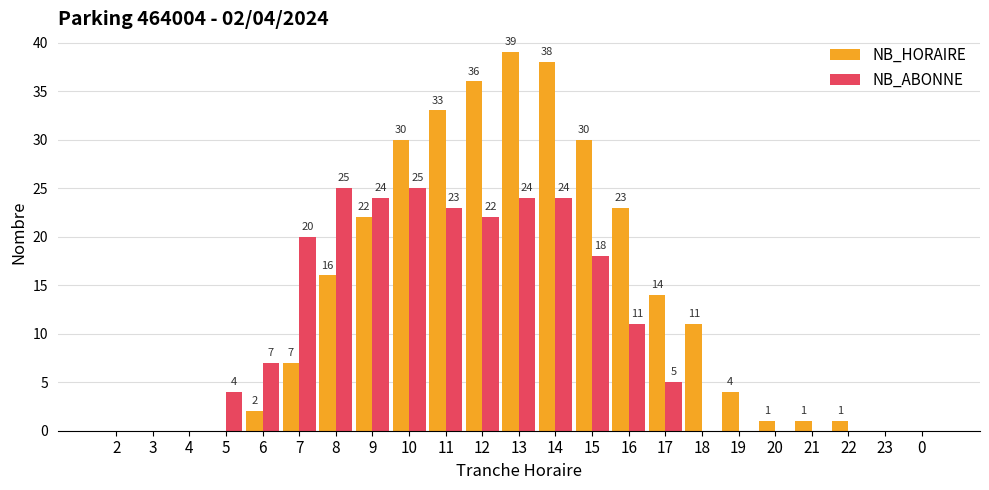

At which label is NB_HORAIRE closest to 19?

8